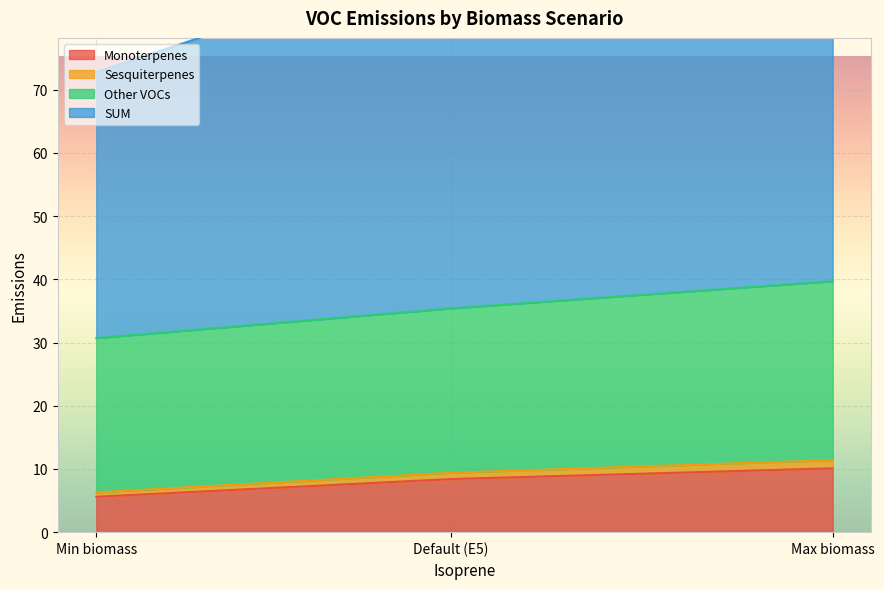

What is the sum of all Monoterpenes values?

24.1